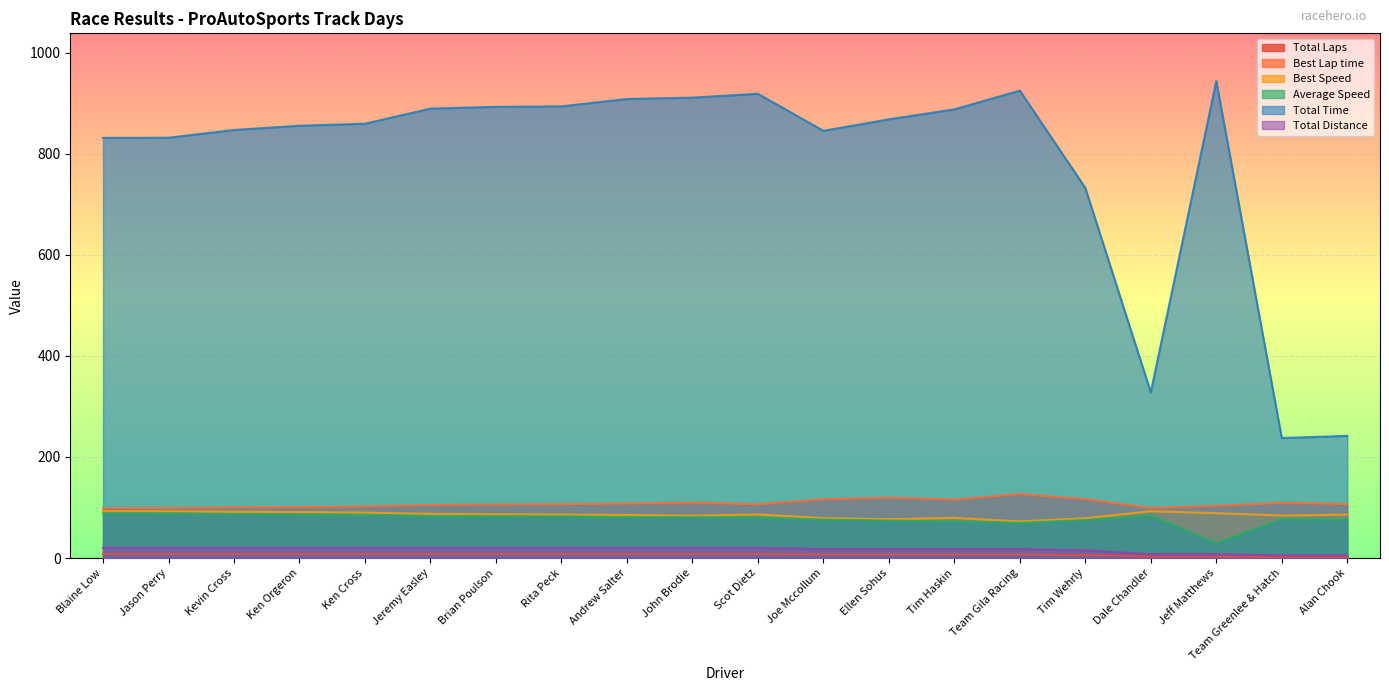

Between John Brodie and Tim Wehrly, which is larger?

John Brodie